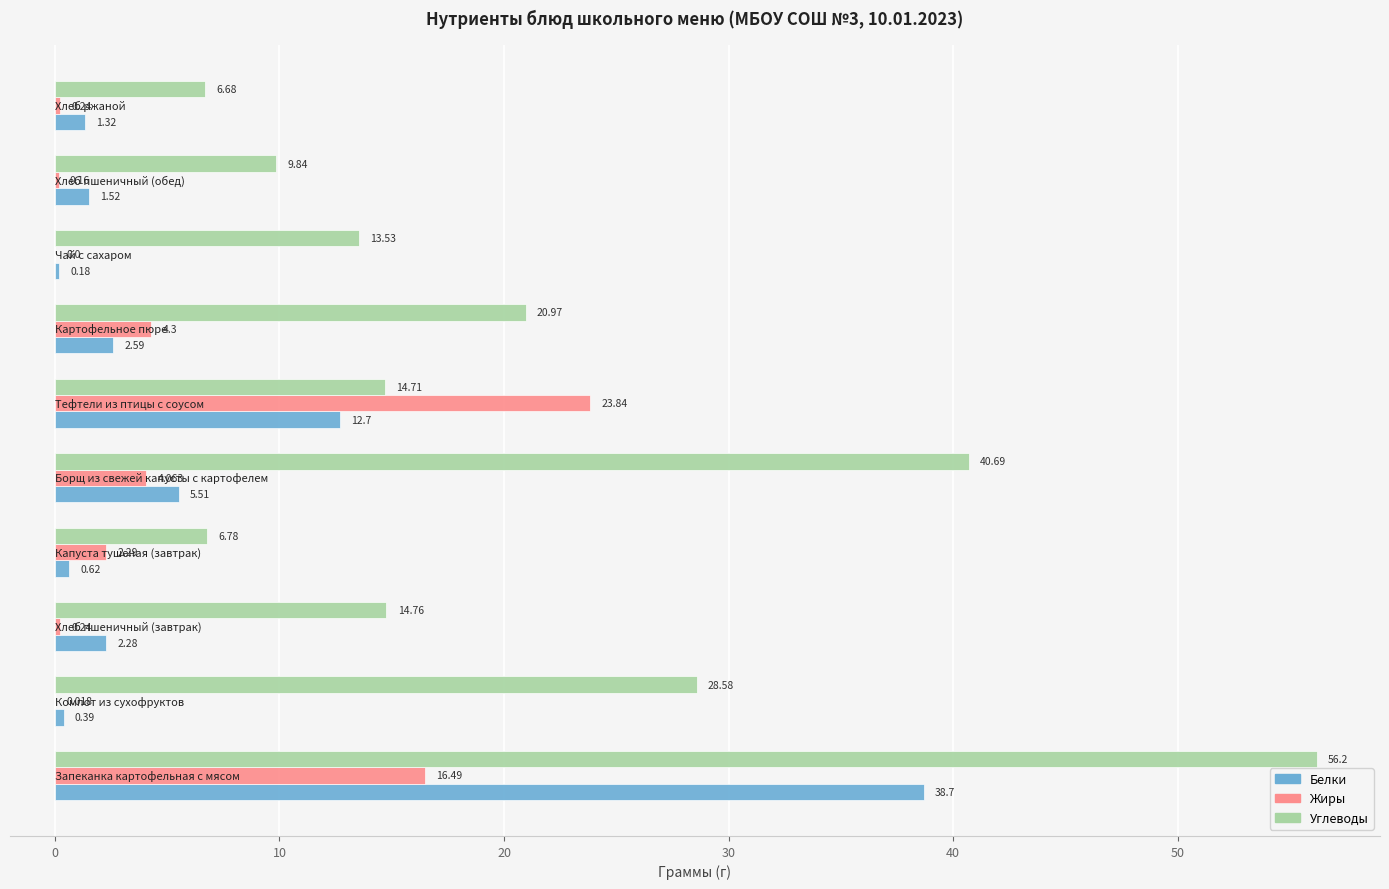

Which series has the largest total across all categories?

Углеводы